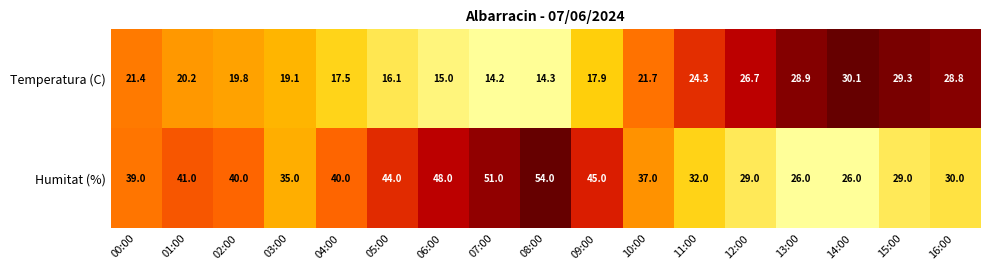

Rank the series by their average value, from highest to lowest.

Humitat (%), Temperatura (C)